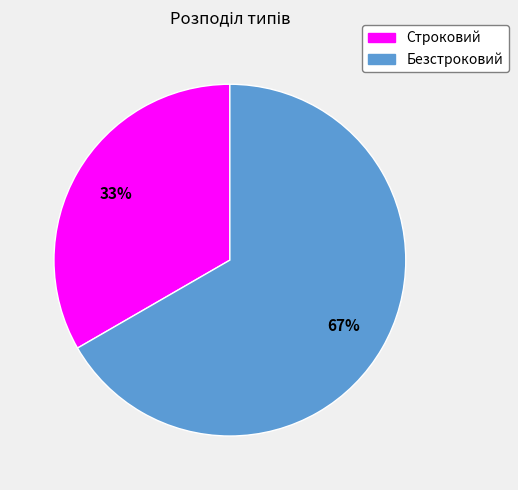

To the nearest percent, what percentage of the pie is Безстроковий?

67%